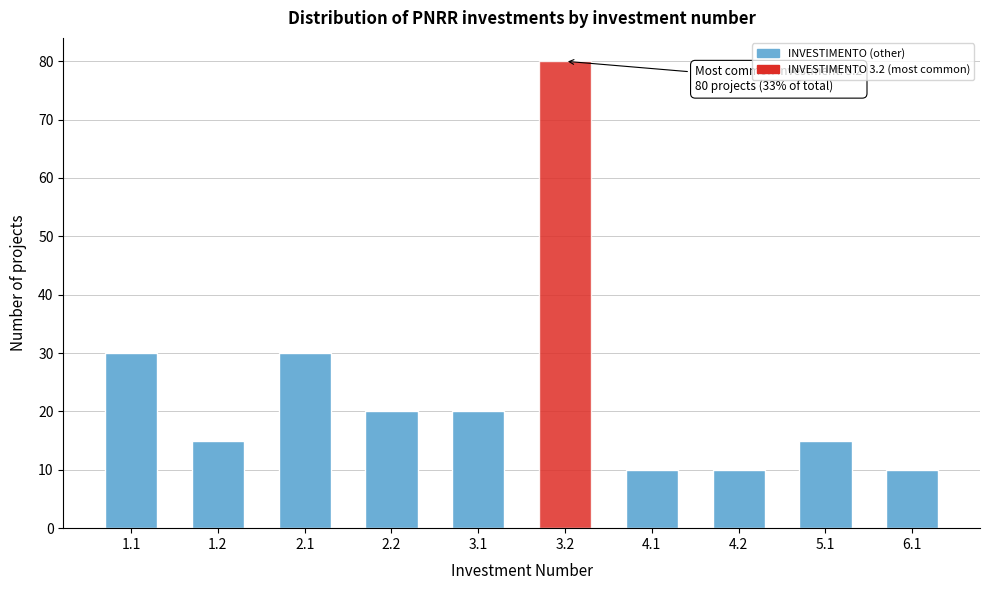

Reading right to left, transcribe all the data shown in this chart.

10	15	10	10	80	20	20	30	15	30